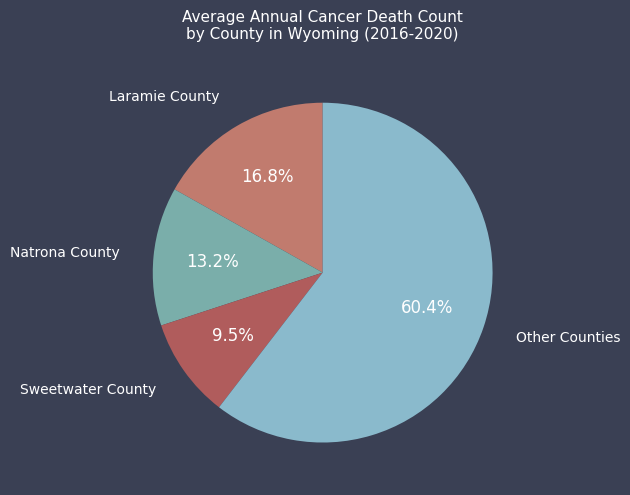

Combined, do Sweetwater County and Other Counties account for over 50%?

Yes